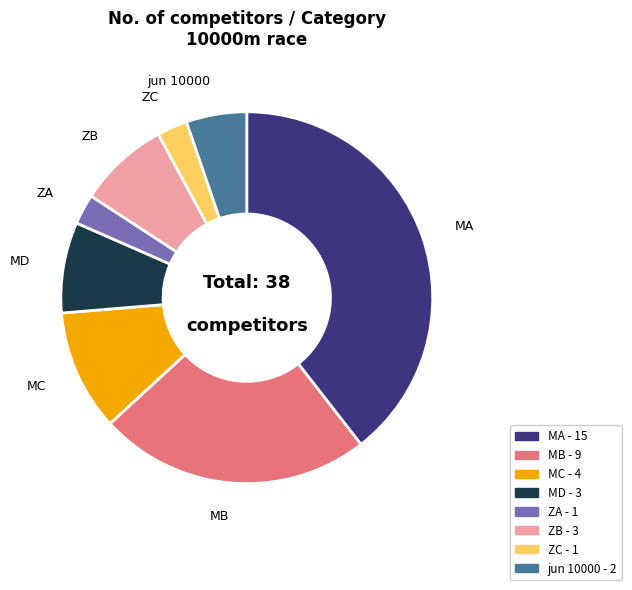

Approximately how many times larger is the value at MB compared to ZB?

3.0